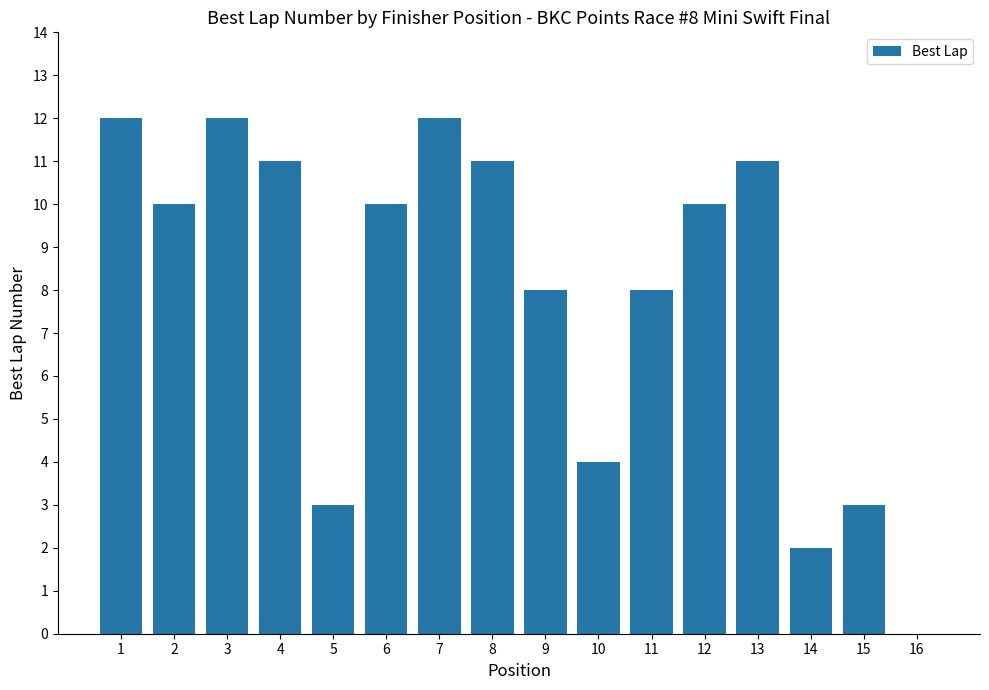

What is the maximum value shown in the chart?

12